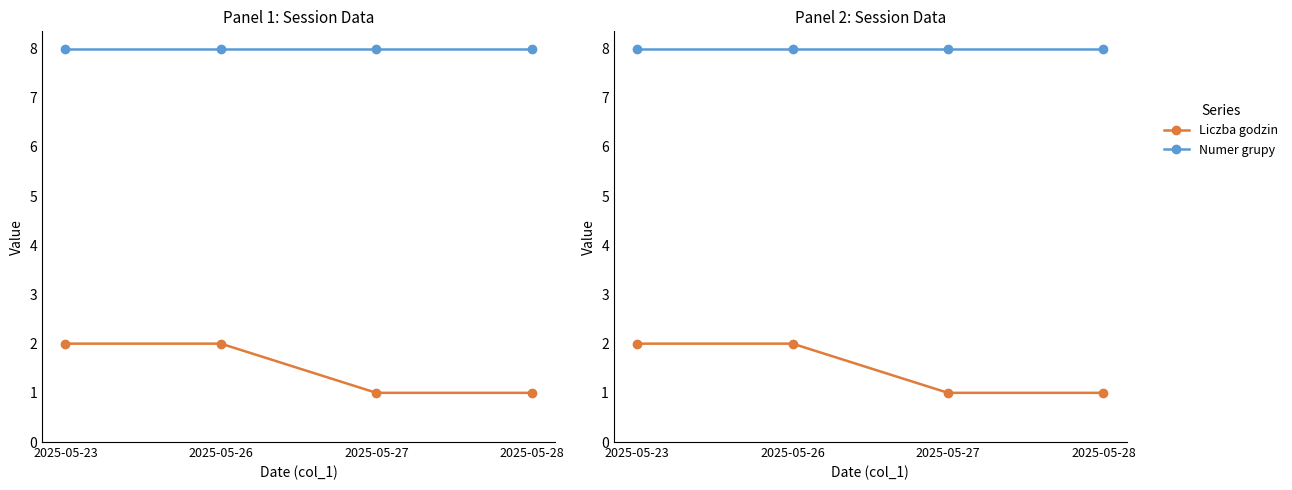

What is the difference between the maximum and minimum values in the Liczba godzin series?

1